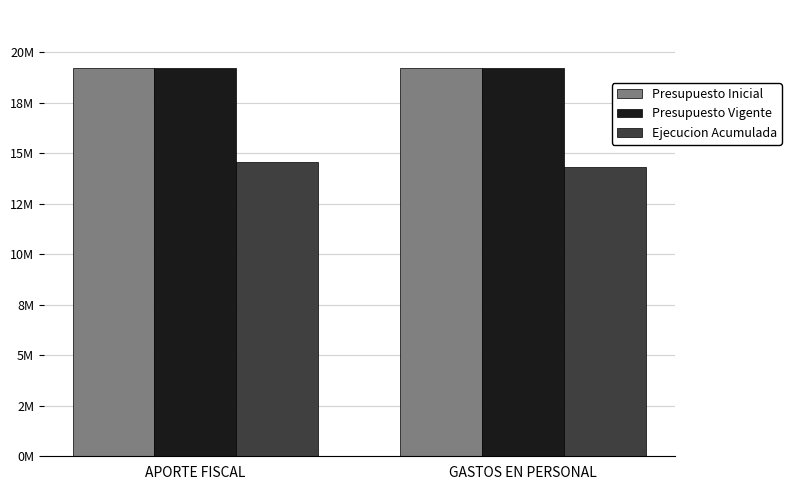

What is the minimum value for Ejecucion Acumulada?

14312939